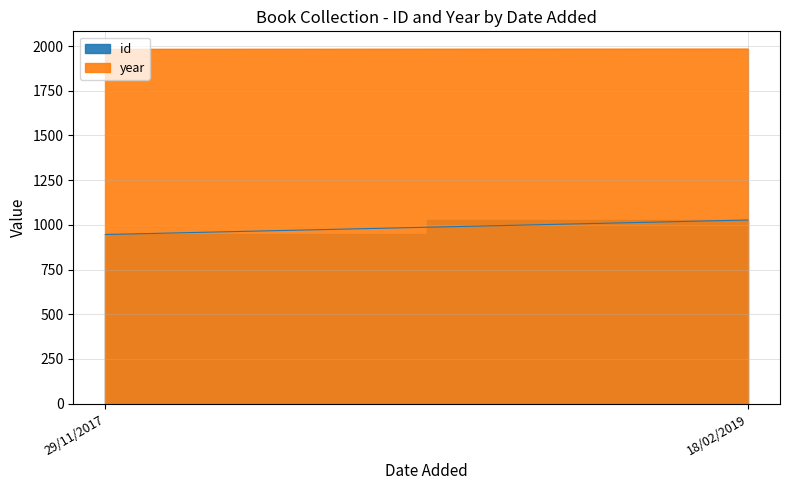

What is the sum of all year values?

3964